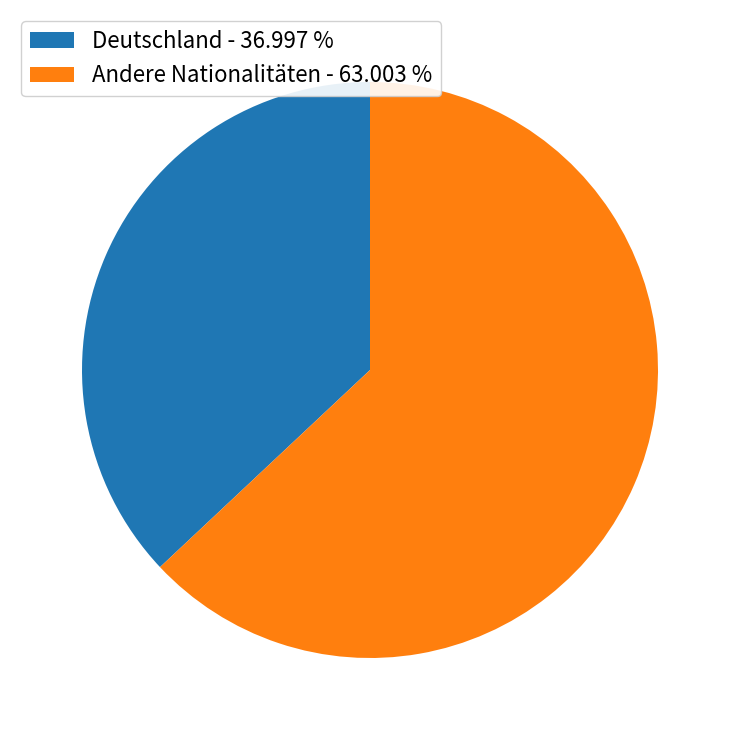

Is there a majority slice in this chart?

Yes